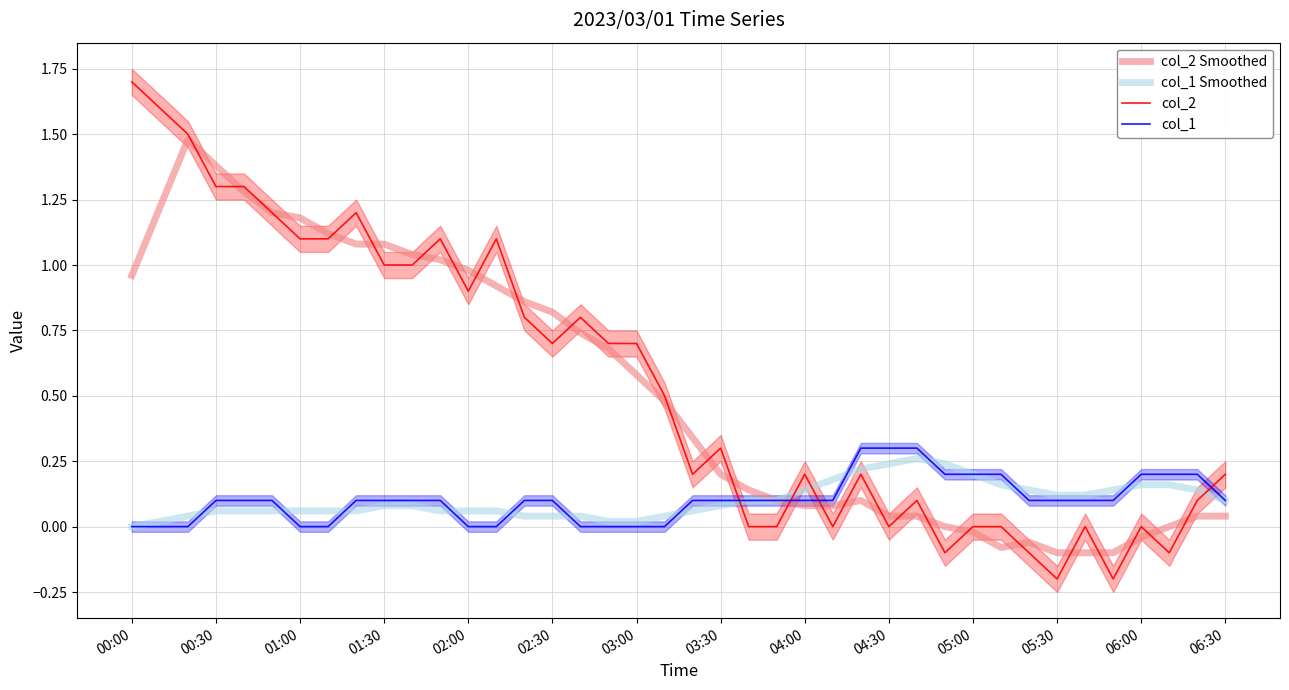

Reading left to right, extract all data points from this chart.

col_2 Smoothed: 1.0	1.2	1.5	1.4	1.3	1.2	1.2	1.1	1.1	1.1	1.0	1.0	1.0	0.9	0.9	0.8	0.7	0.7	0.6	0.5	0.3	0.2	0.1	0.1	0.1	0.1	0.1	0.0	0.0	0.0	-0.0	-0.1	-0.1	-0.1	-0.1	-0.1	-0.0	0.0	0.0	0.0
col_1 Smoothed: 0.0	0.0	0.0	0.1	0.1	0.1	0.1	0.1	0.1	0.1	0.1	0.1	0.1	0.1	0.0	0.0	0.0	0.0	0.0	0.0	0.1	0.1	0.1	0.1	0.1	0.2	0.2	0.2	0.3	0.2	0.2	0.2	0.1	0.1	0.1	0.1	0.2	0.2	0.1	0.1
col_2: 1.7	1.6	1.5	1.3	1.3	1.2	1.1	1.1	1.2	1.0	1.0	1.1	0.9	1.1	0.8	0.7	0.8	0.7	0.7	0.5	0.2	0.3	0.0	0.0	0.2	0.0	0.2	0.0	0.1	-0.1	0.0	0.0	-0.1	-0.2	0.0	-0.2	0.0	-0.1	0.1	0.2
col_1: 0.0	0.0	0.0	0.1	0.1	0.1	0.0	0.0	0.1	0.1	0.1	0.1	0.0	0.0	0.1	0.1	0.0	0.0	0.0	0.0	0.1	0.1	0.1	0.1	0.1	0.1	0.3	0.3	0.3	0.2	0.2	0.2	0.1	0.1	0.1	0.1	0.2	0.2	0.2	0.1